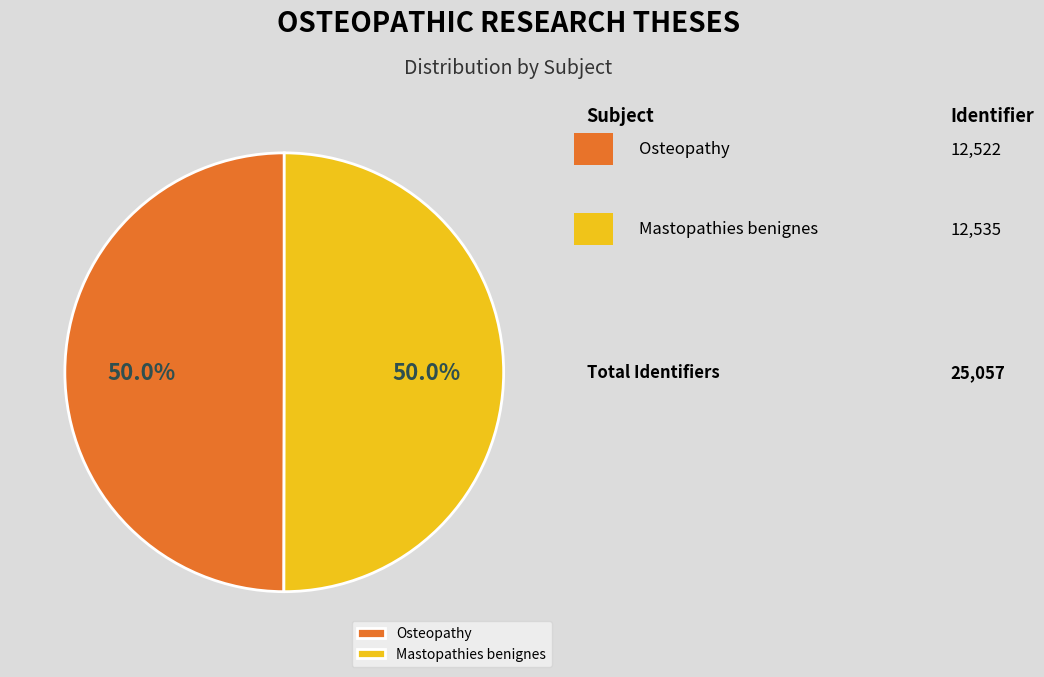

Is the sum of Mastopathies benignes and Osteopathy greater than half?

Yes